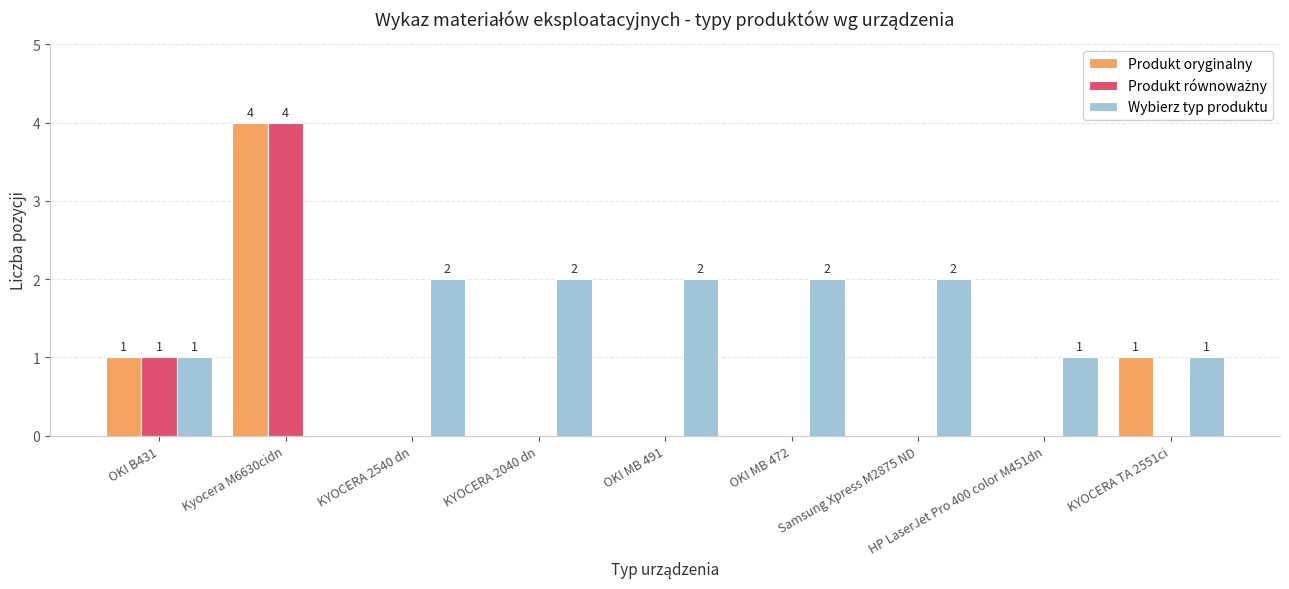

The Produkt oryginalny series shows 1 at OKI MB 472. True or false?

False